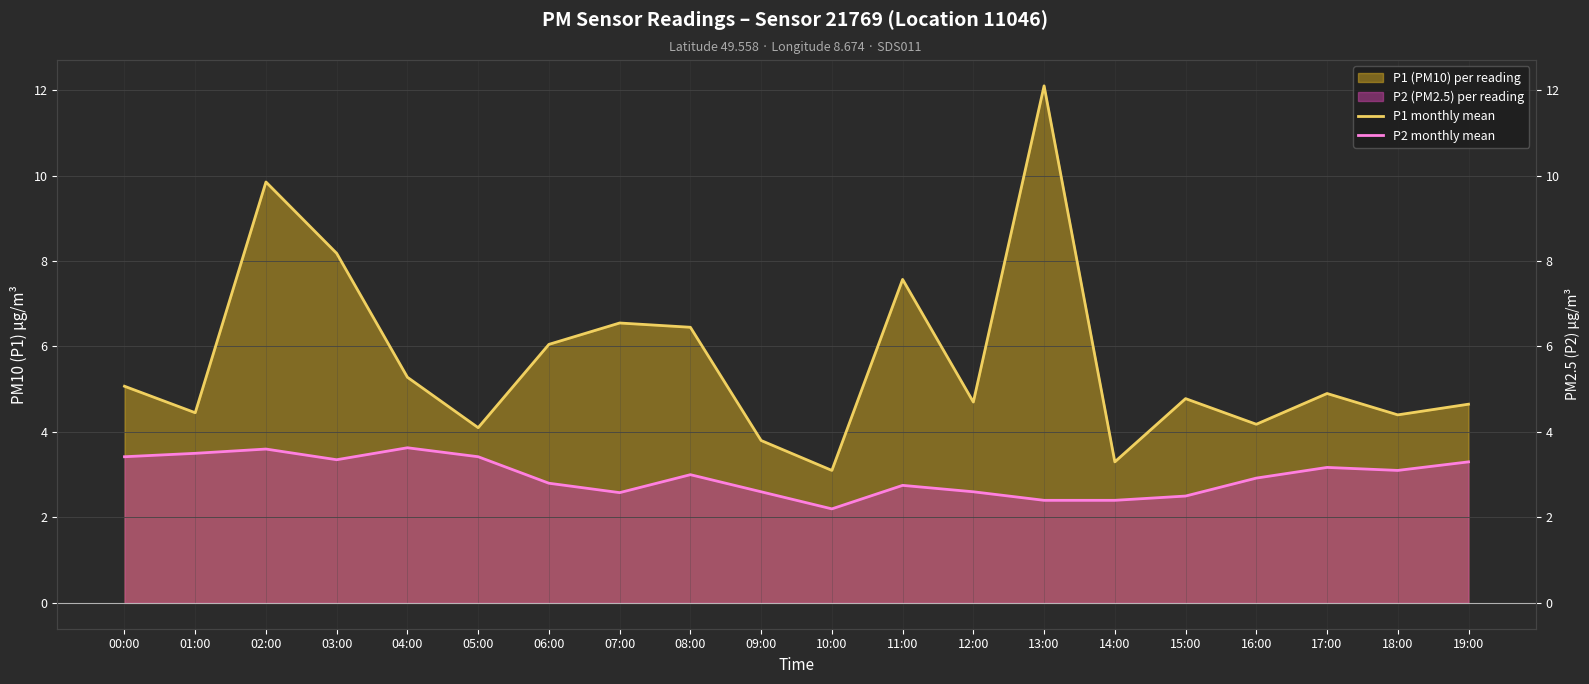

How many lines are shown in the chart?

2